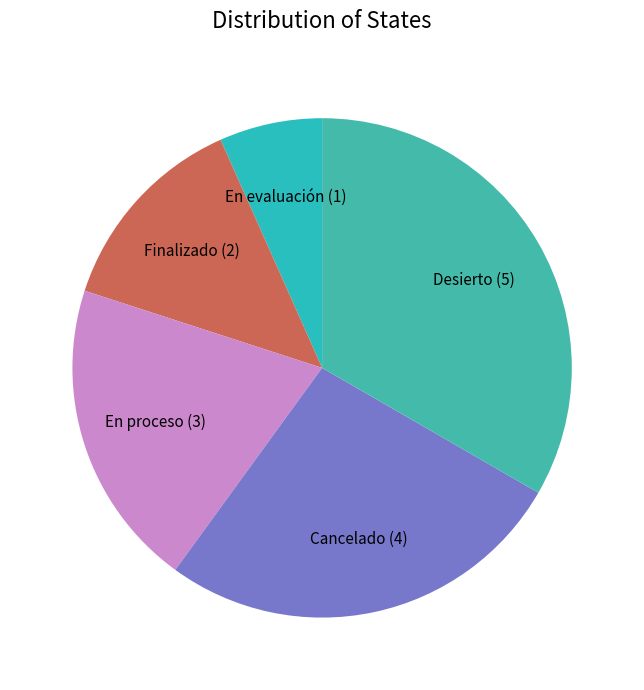

Is there any slice that represents more than half of the pie?

No